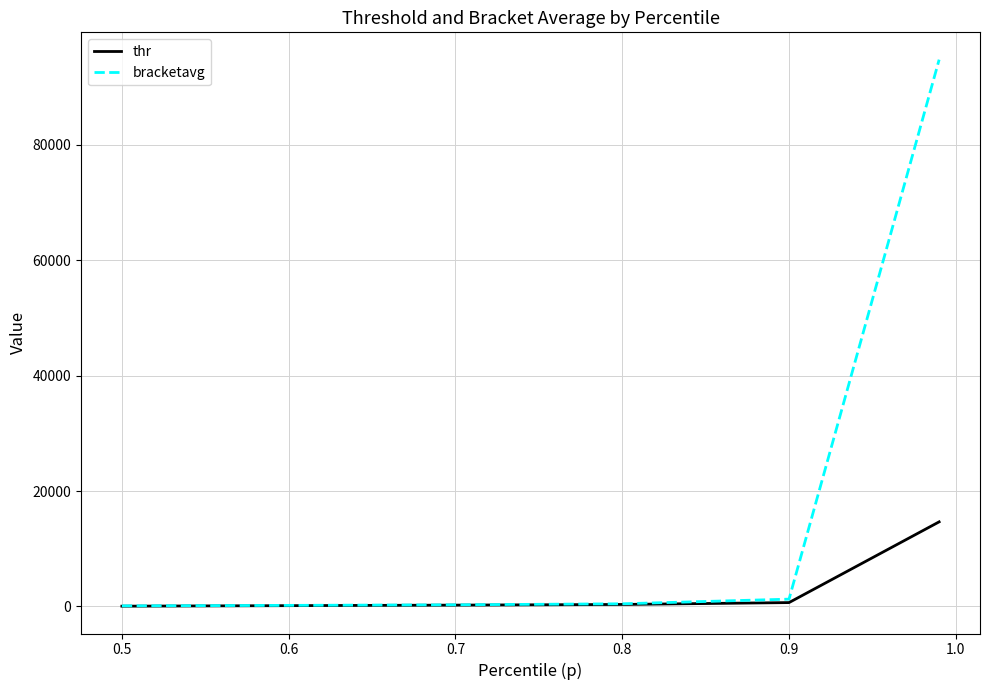

What is the maximum value shown in the chart?

94750.2